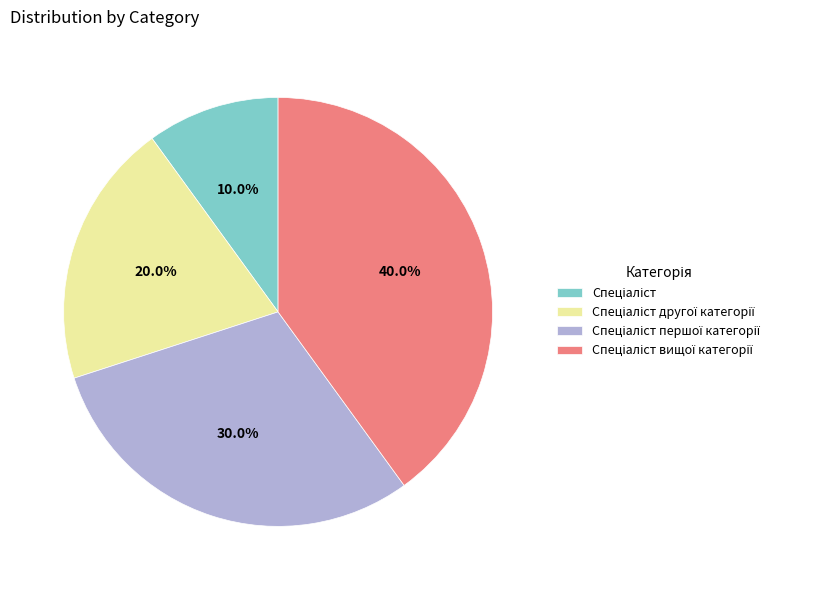

Is there any slice that represents more than half of the pie?

No